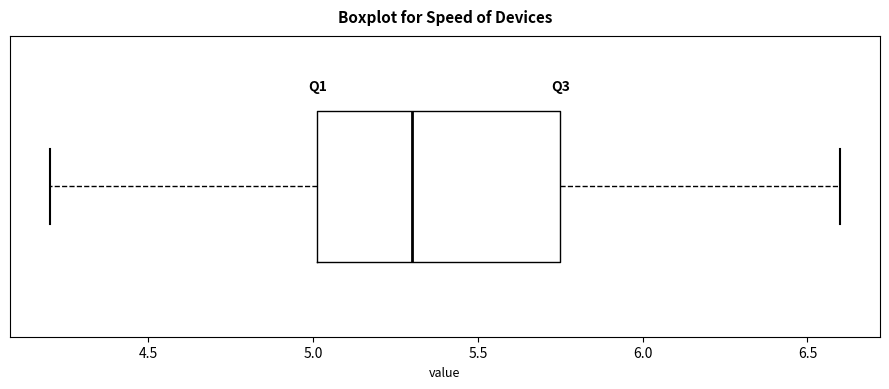

Transcribe this box plot: give where the median line is, the range the box spans, and where the two whiskers end, as read against the x-axis. The values are not printed on the chart, so give them approximately, as read against the axis.

median 5.30, box 5.00 to 5.75, whiskers 4.20 to 6.60